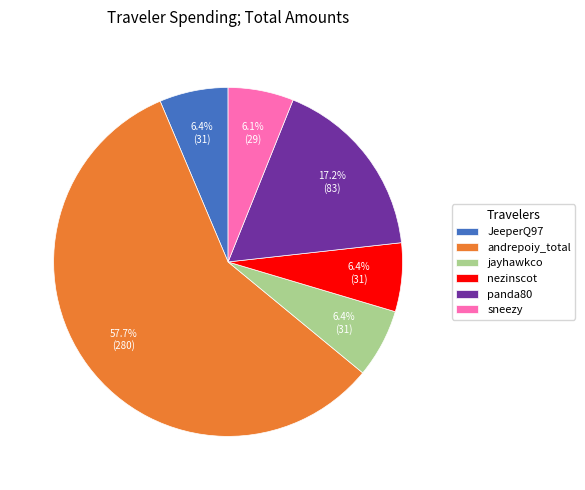

What portion of the pie excludes panda80?

82.8%